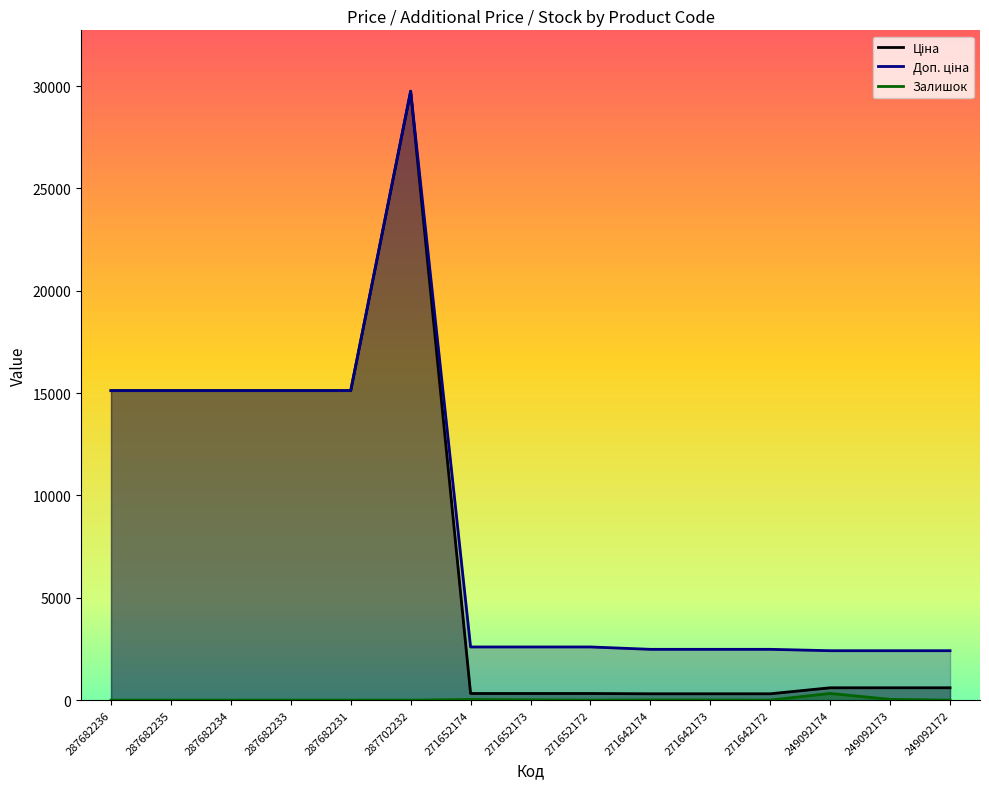

True or false: Ціна has more than 0 interior local peaks.

True